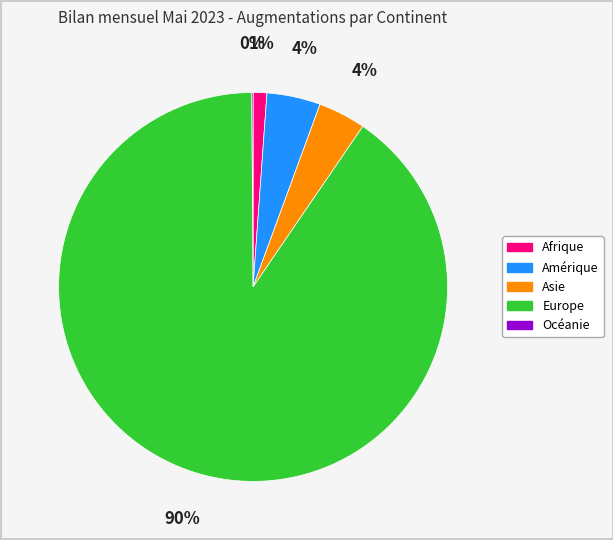

Is it true that Asie is 4% of the pie?

True